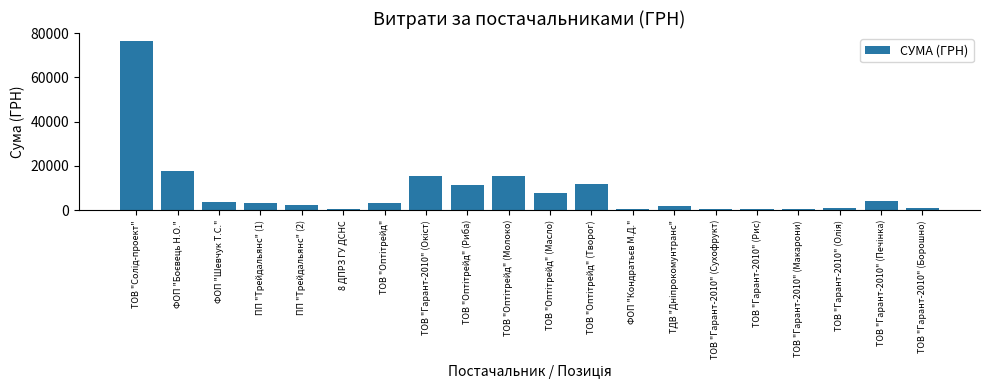

Is it true that the value at ФОП "Шевчук Т.С." is 3863.0?

True